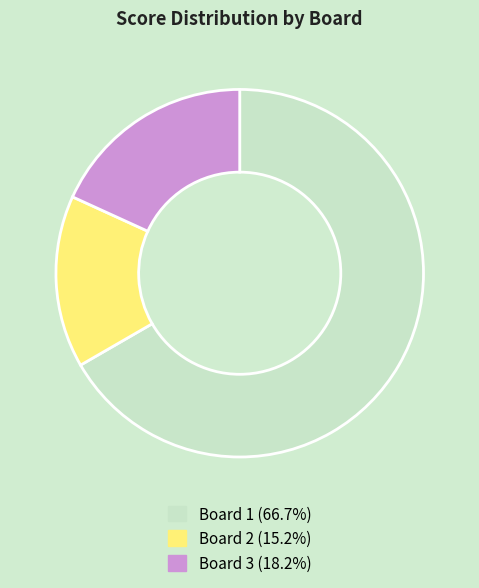

Is there a majority slice in this chart?

Yes